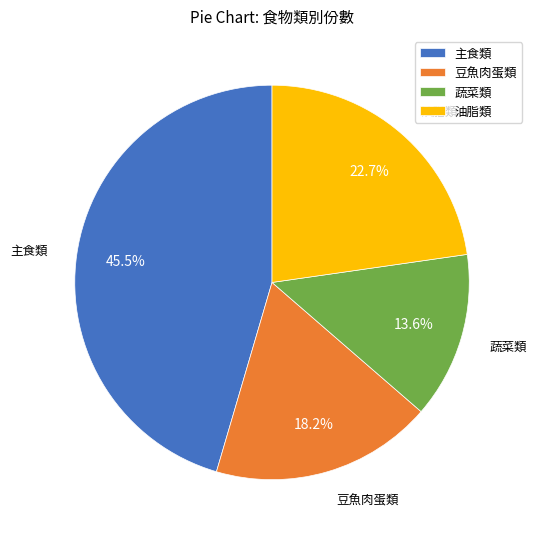

Count the number of slices in the pie.

4